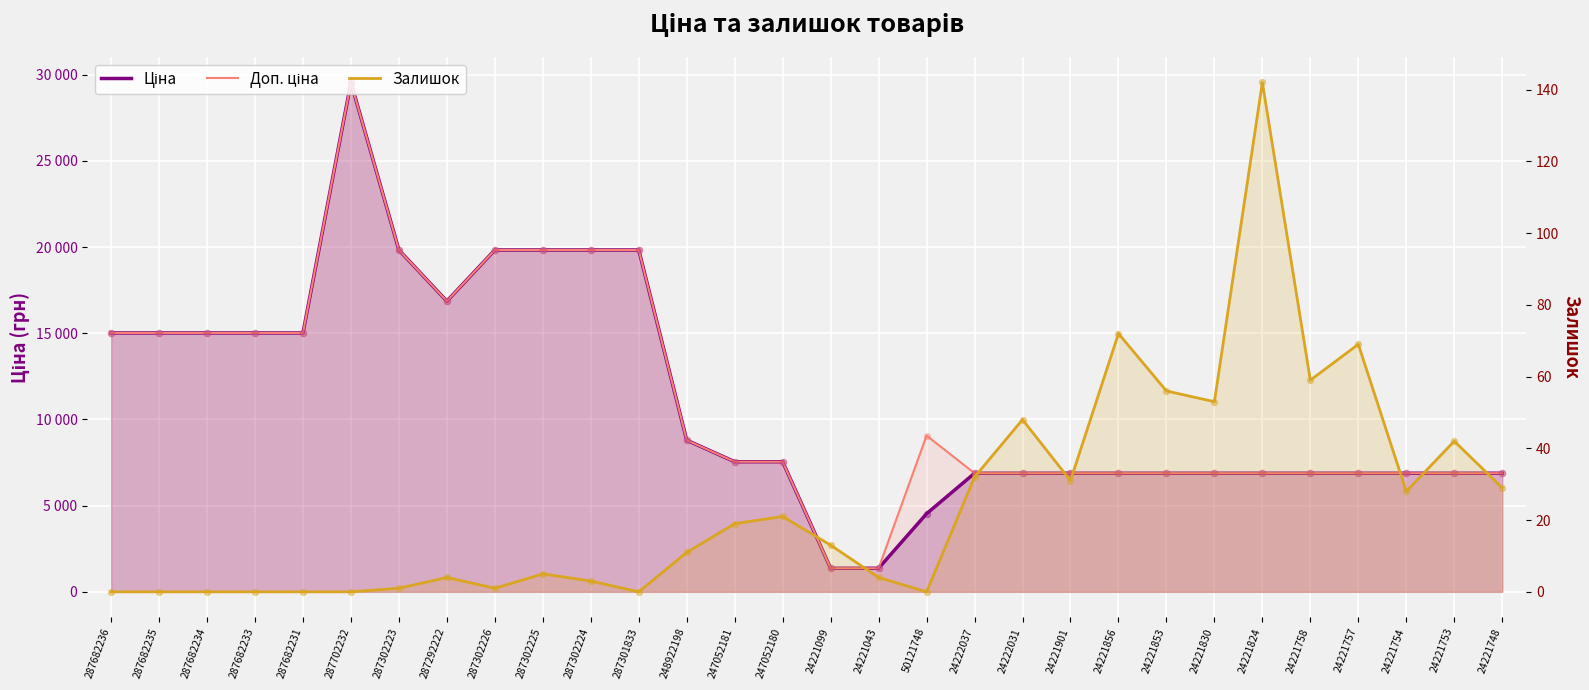

Which series has the widest spread of Y values?

Доп. ціна